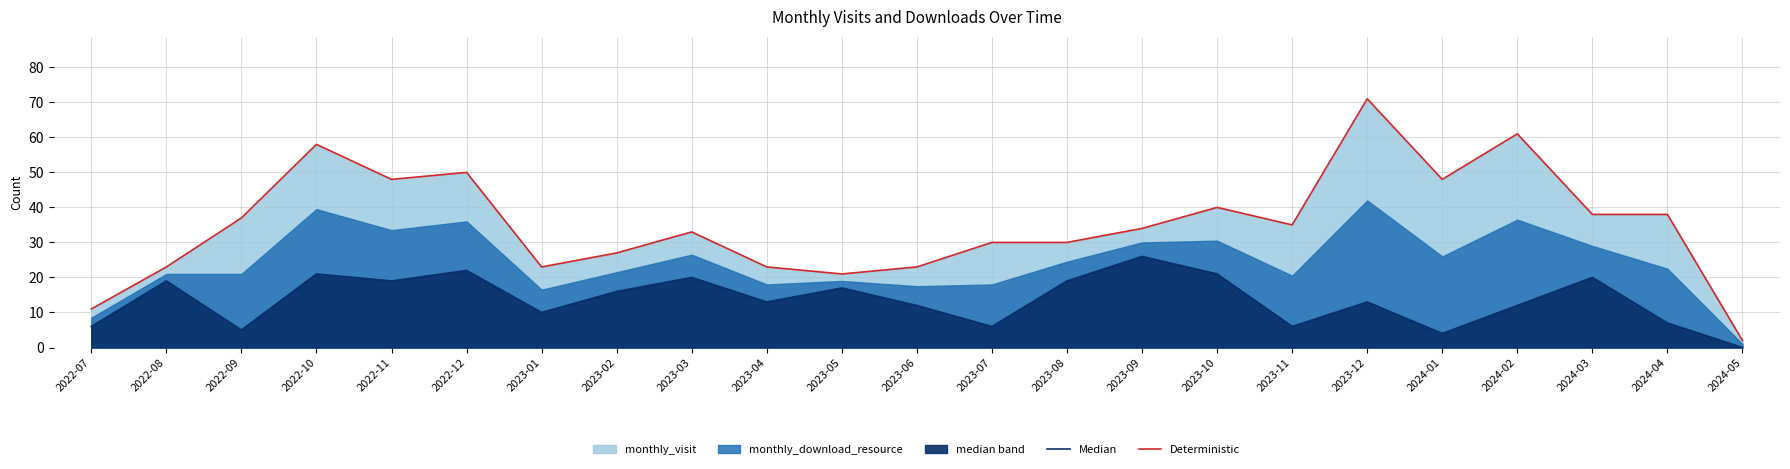

In Deterministic, how many points are higher than both neighbors (excluding endpoints)?

6